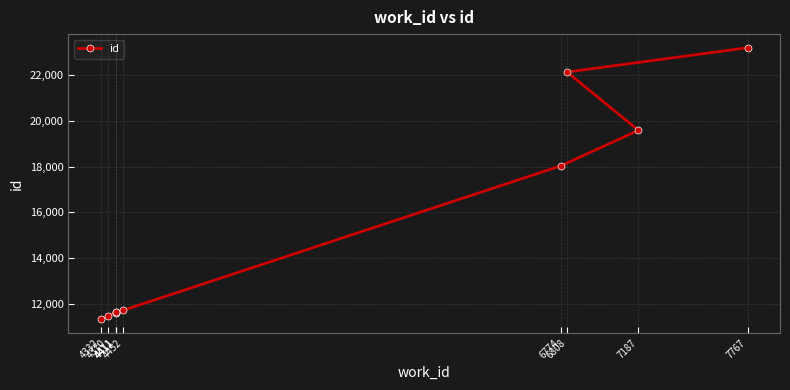

Approximately how many times larger is the value at 4452 compared to 4332?

1.0